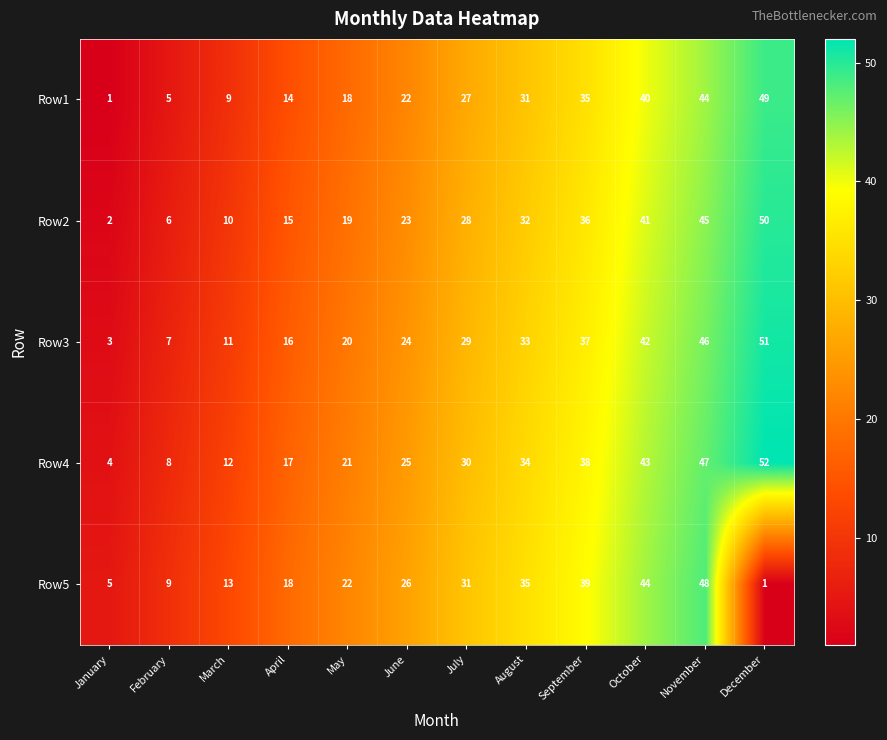

Which series has the largest total across all categories?

Row4